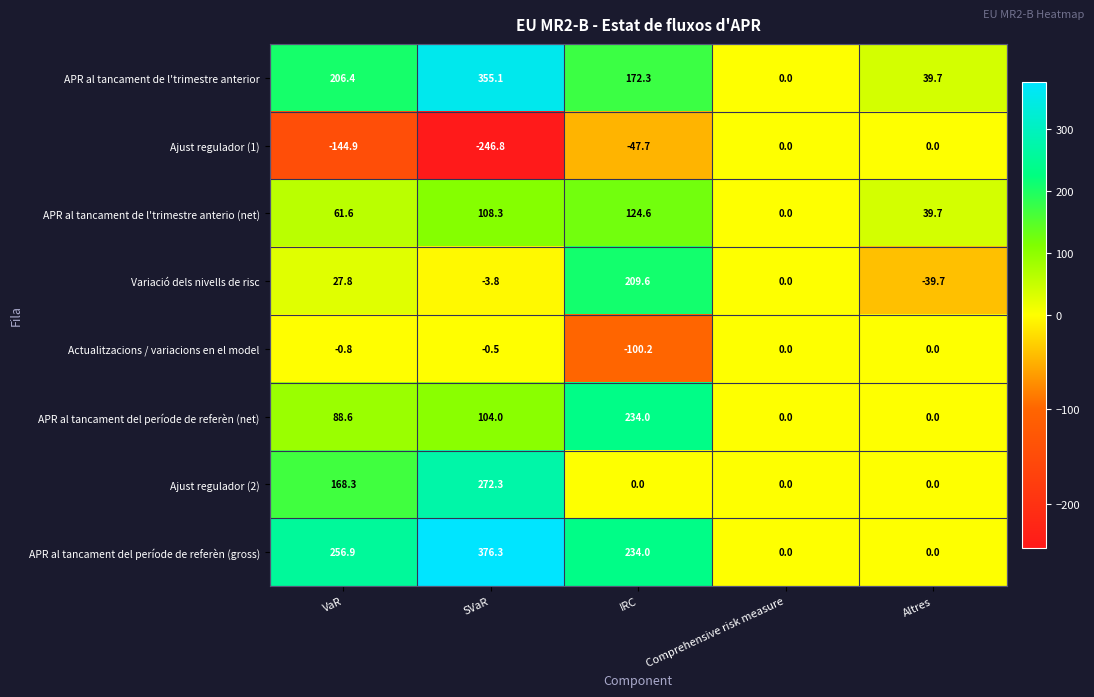

Where is APR al tancament del període de referèn (net) nearest to the value 117?

SVaR